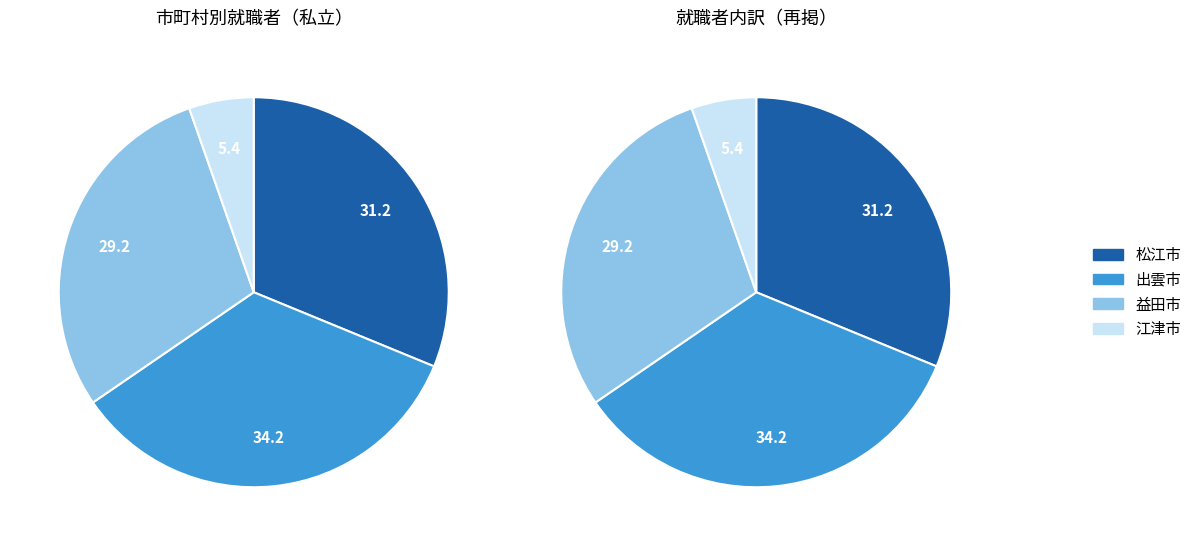

What is the largest slice in the pie chart?

出雲市